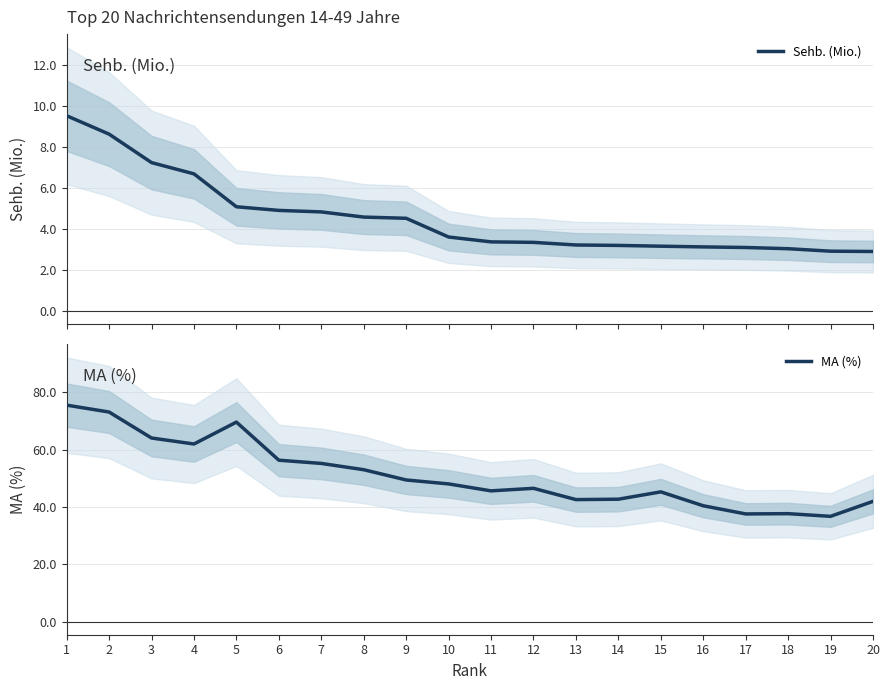

The value of Sehb. (Mio.) at 4 is 6.7. True or false?

True